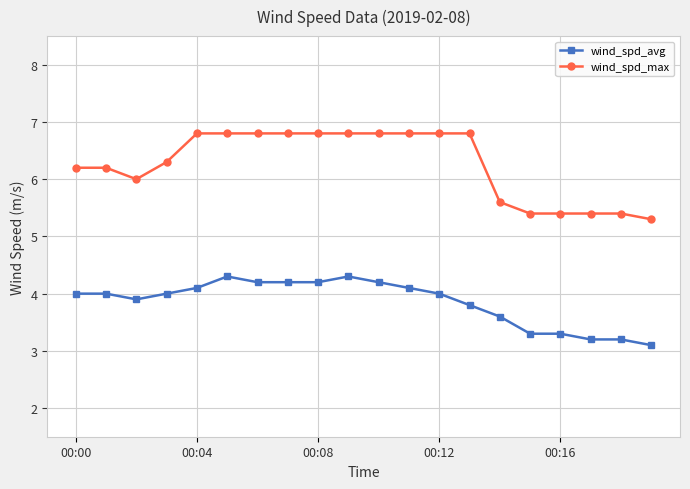

How many data points does each series have?

20